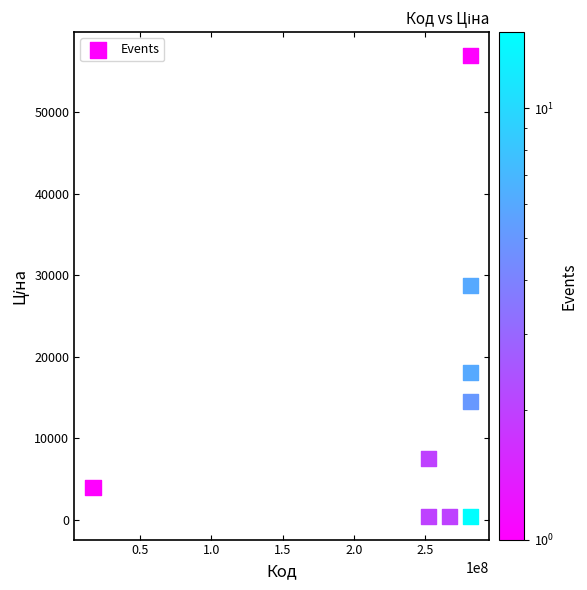

What is the range of Y values (max minus min)?

56544.2